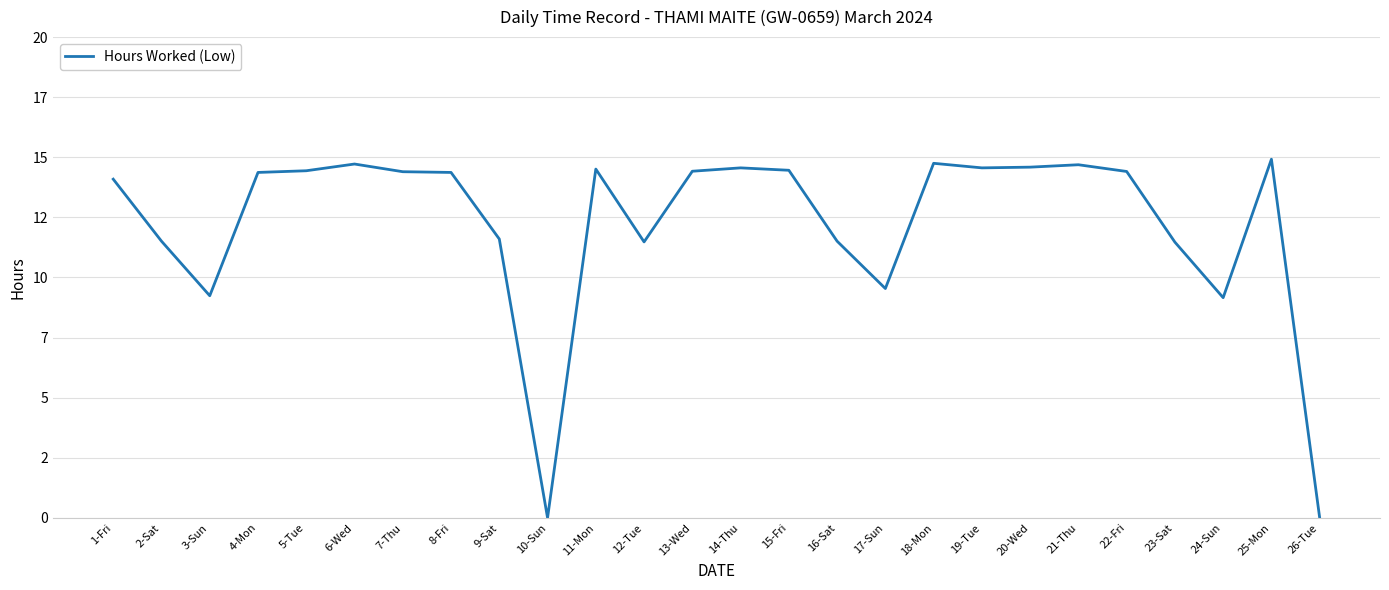

Is it true that the value at 17-Sun is 6.4?

False